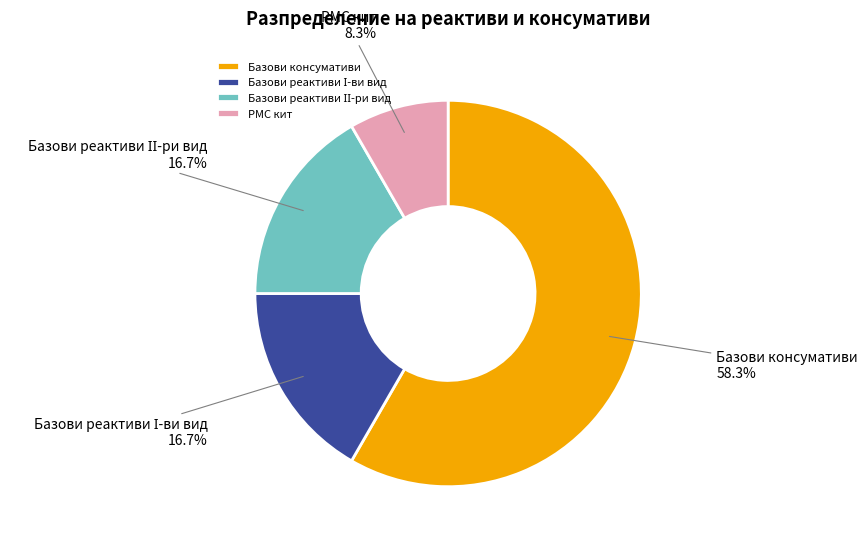

Count the number of slices in the pie.

4